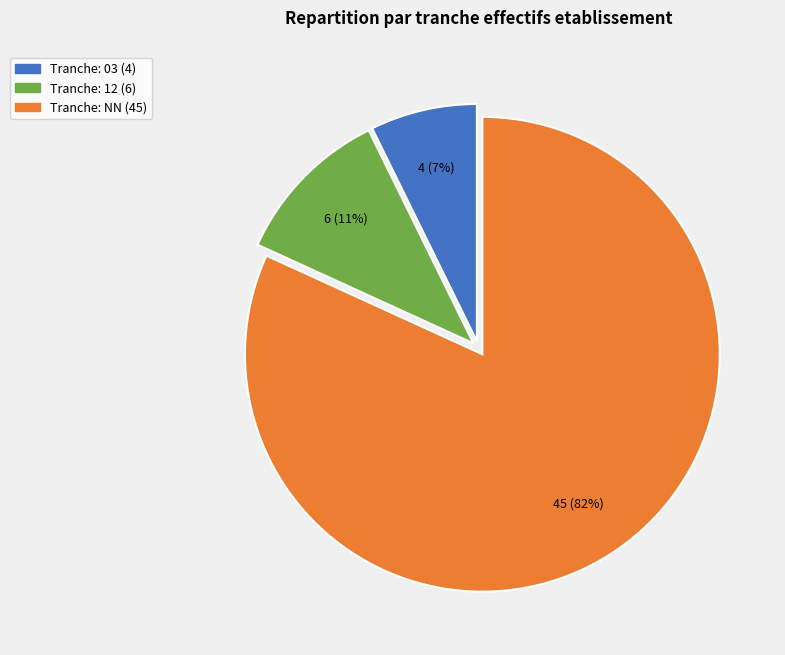

Does any single category account for the majority?

Yes